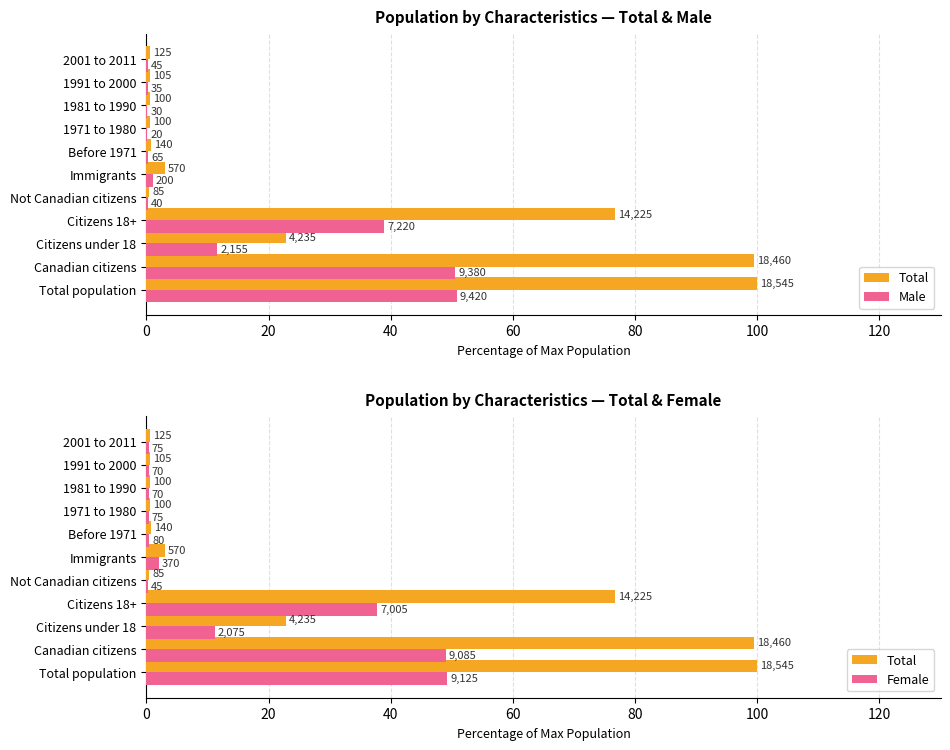

Rank the series by their maximum value, from highest to lowest.

Total, Male, Female